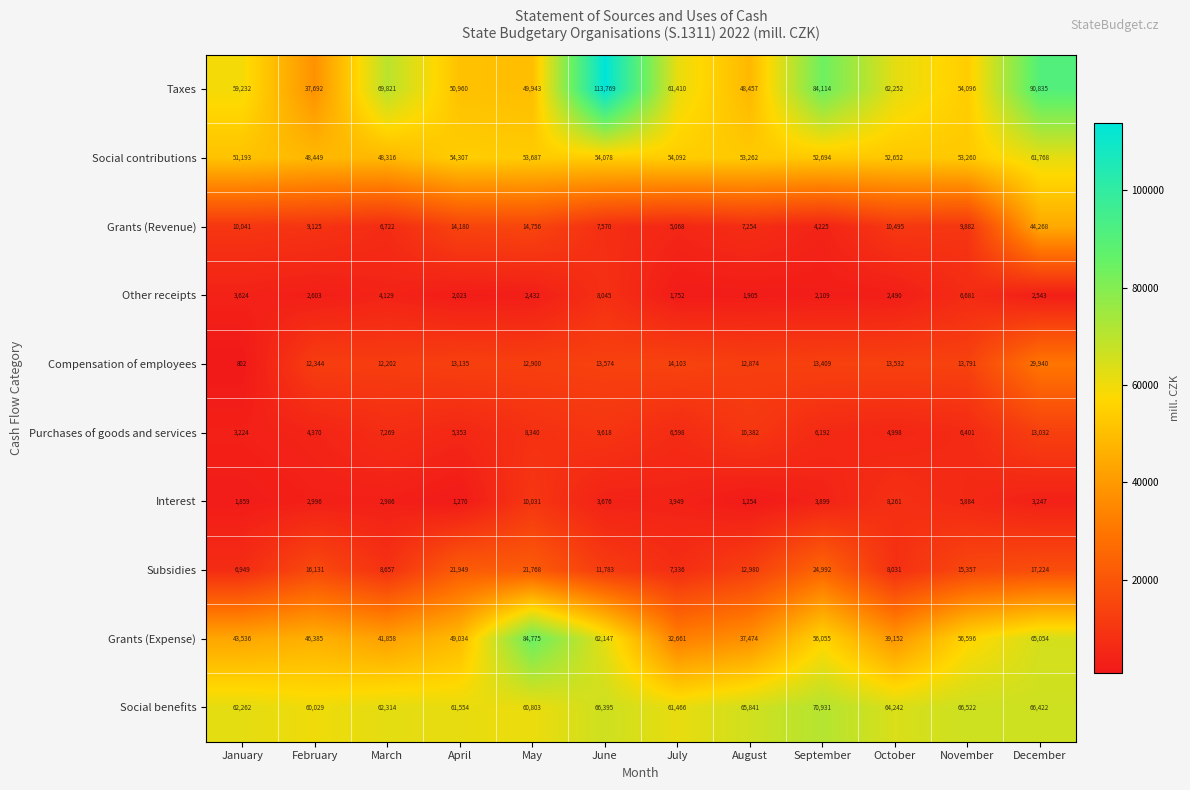

Which series has the largest total across all categories?

Taxes